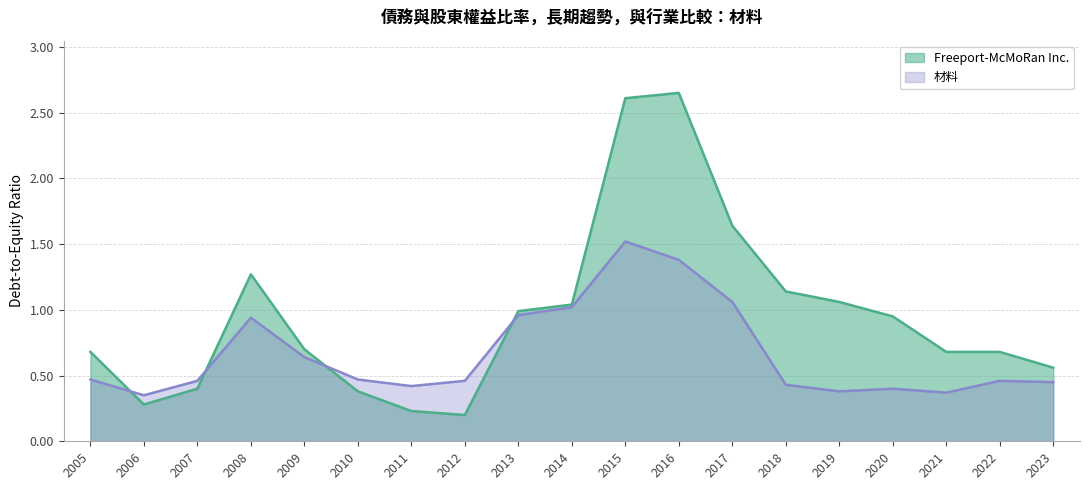

Count the number of data series in this chart.

2